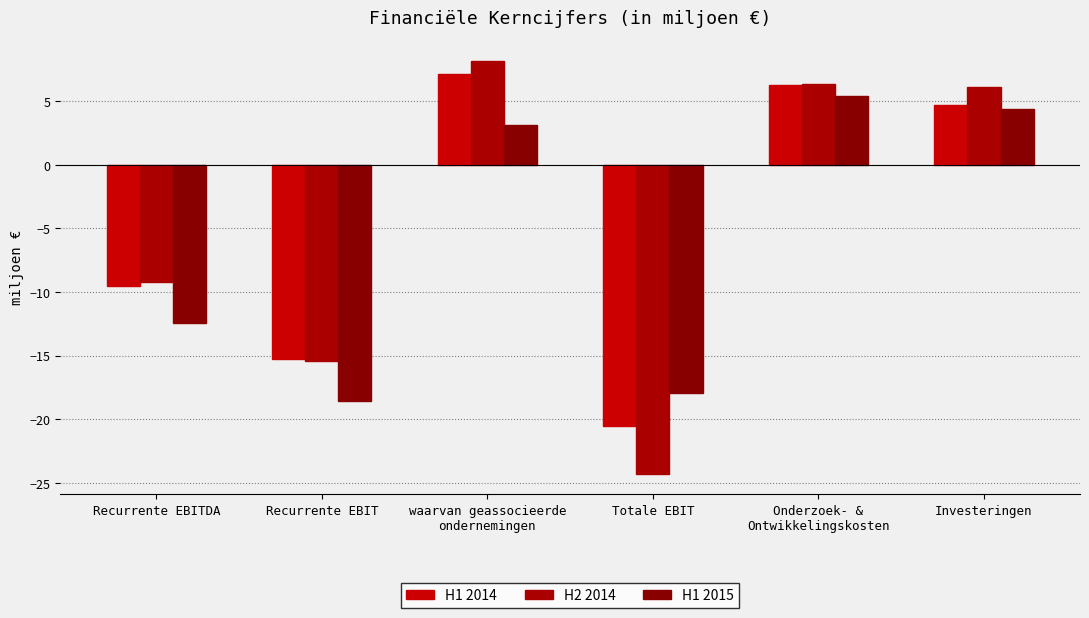

Which series changed the most between Recurrente EBIT and Onderzoek- &
Ontwikkelingskosten?

H1 2015